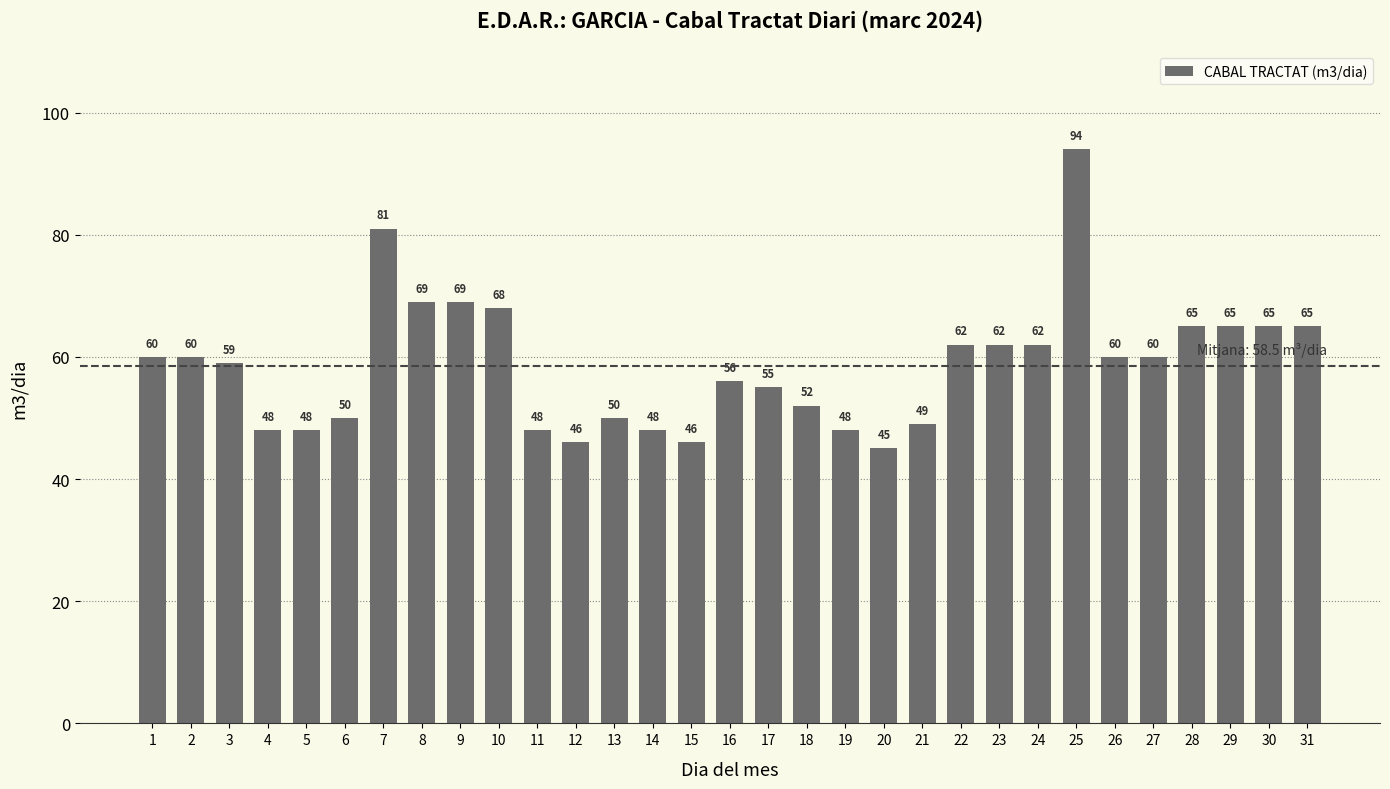

Count the number of data series in this chart.

1